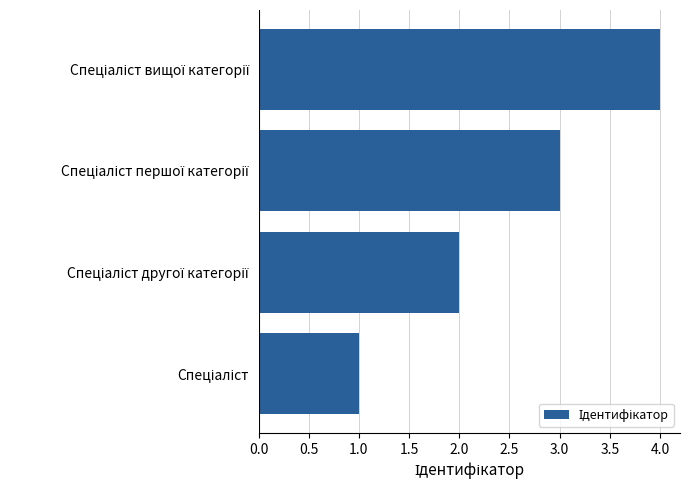

What is the greatest value displayed?

4